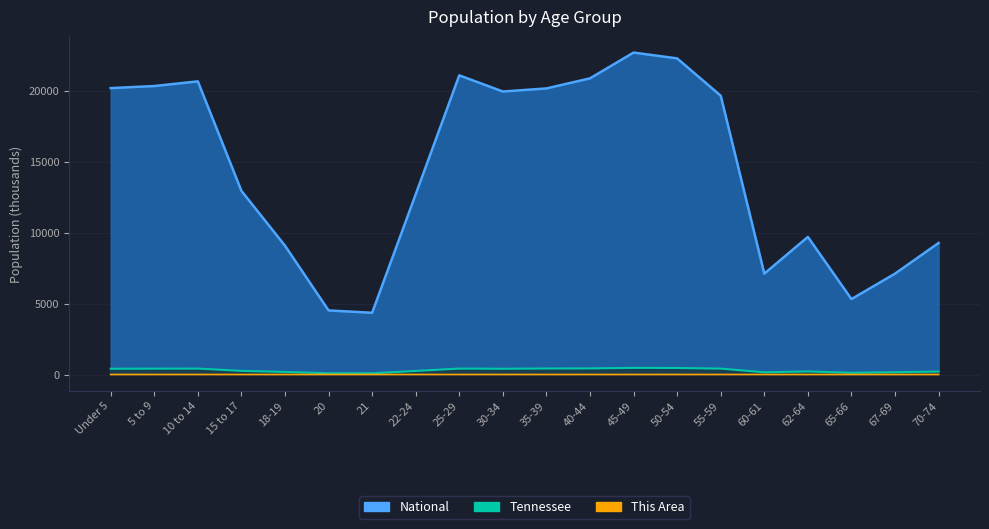

The value of Tennessee at 22-24 is 250.5. True or false?

True